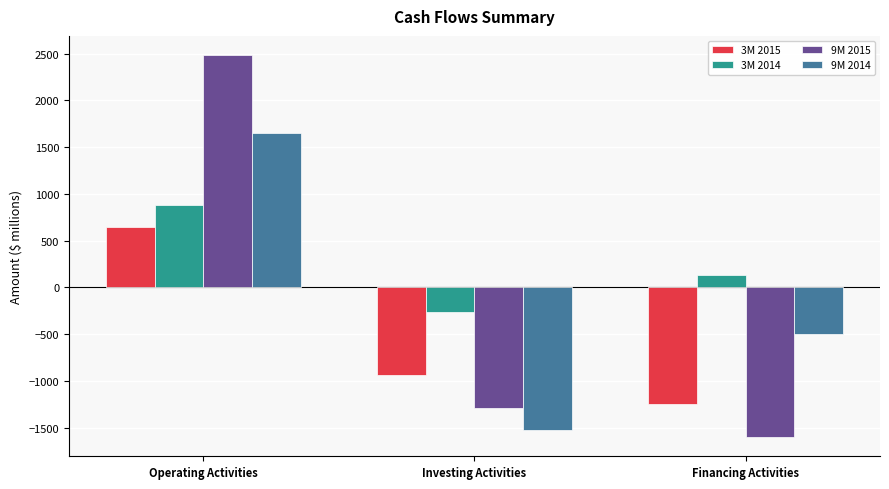

Reading right to left, extract all data points from this chart.

3M 2015: -1246	-937	648
3M 2014: 138	-264	882
9M 2015: -1601	-1285	2485
9M 2014: -501	-1523	1654